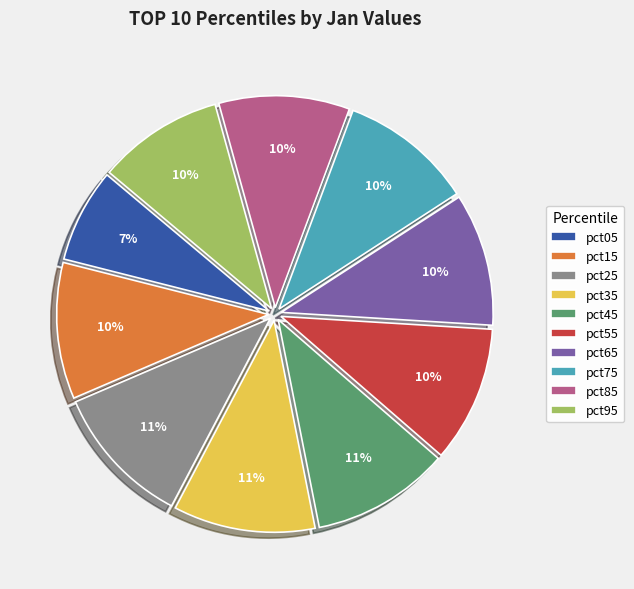

Which category has the smallest portion of the pie?

pct05